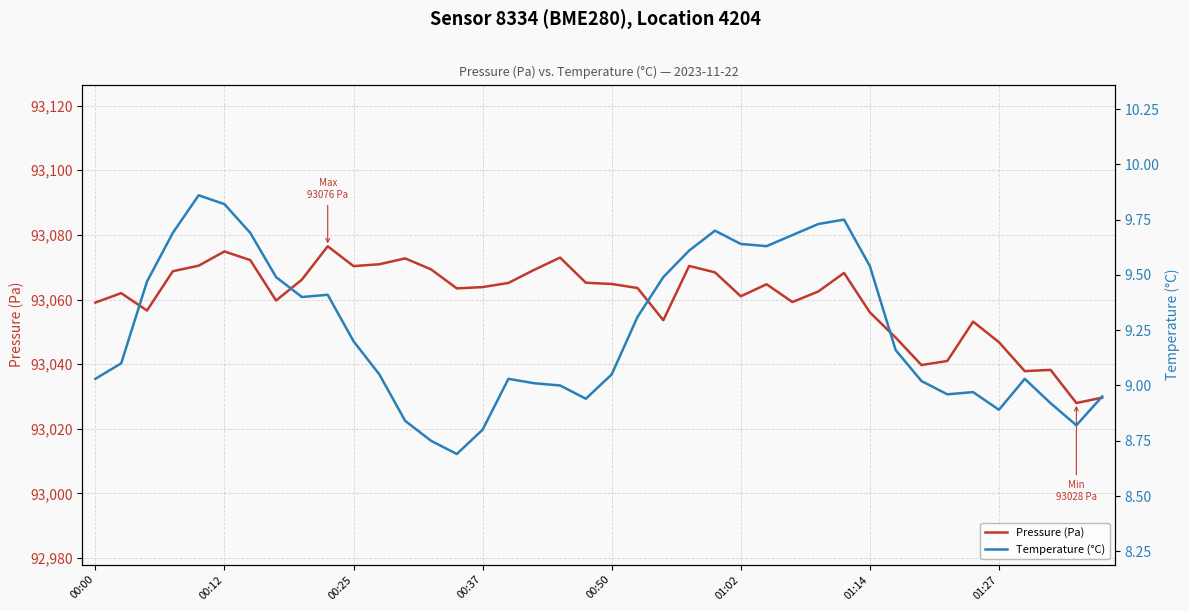

The value of Temperature (°C) at 39 is 8.9. True or false?

True